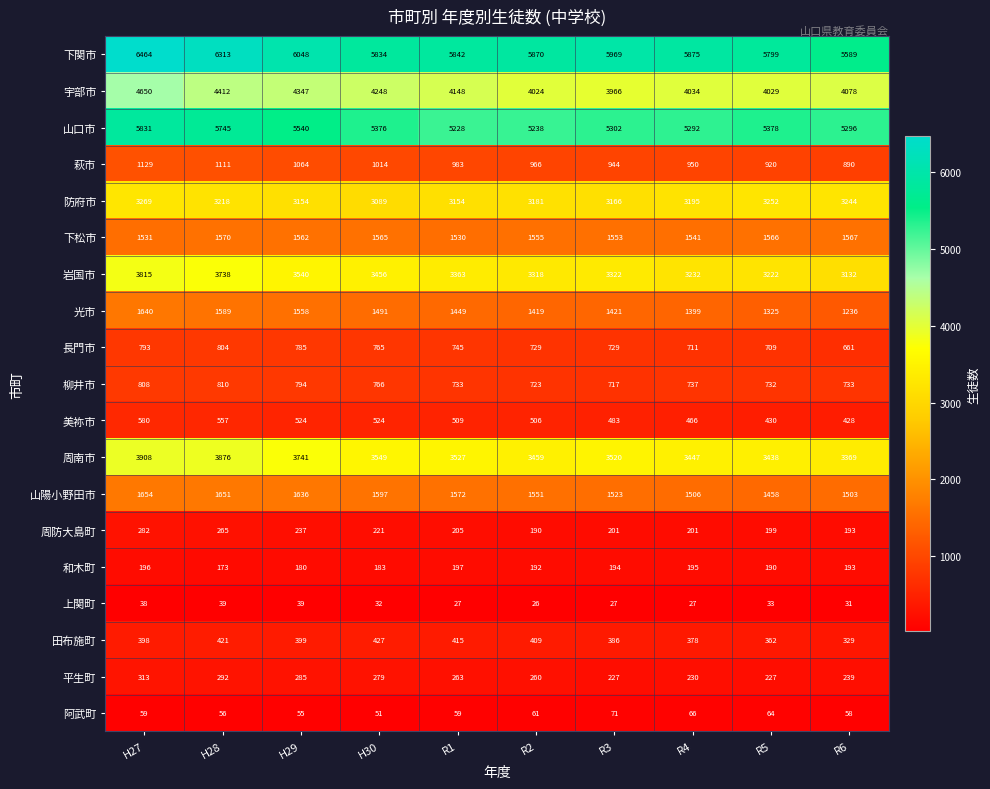

What is the difference between the maximum and minimum values in the 上関町 series?

13